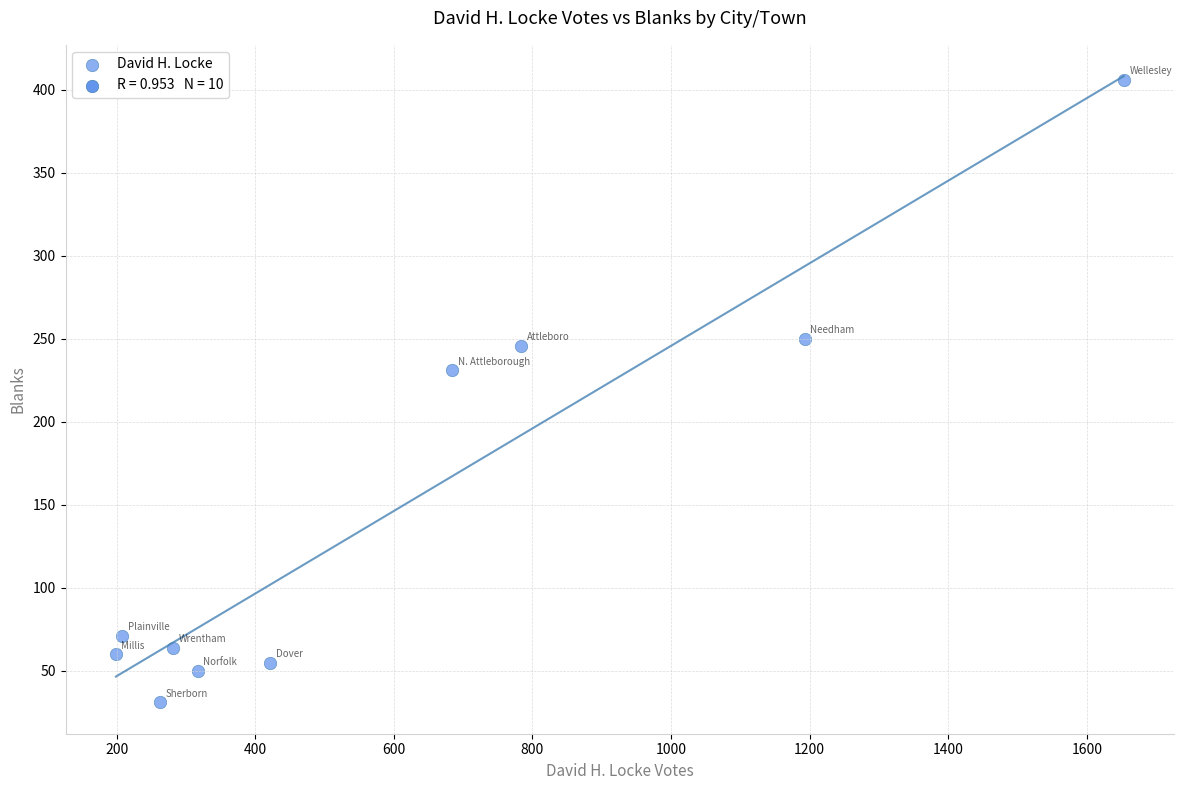

What Y value in the scatter plot is closest to 218?

231